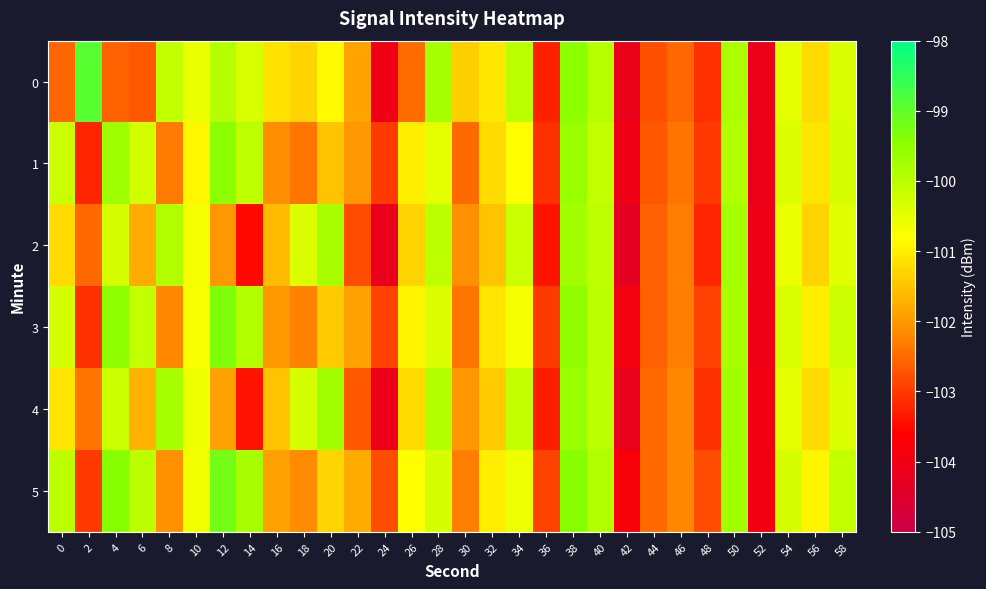

Reading left to right, list all the values displayed in this chart.

0: 0=-102.5	2=-98.9	4=-102.6	6=-102.7	8=-100.1	10=-100.6	12=-99.9	14=-100.3	16=-101.1	18=-101.3	20=-100.9	22=-101.9	24=-104.0	26=-102.5	28=-99.8	30=-101.3	32=-101.1	34=-100.0	36=-103.3	38=-99.5	40=-100.0	42=-104.1	44=-102.8	46=-102.5	48=-103.1	50=-99.8	52=-104.1	54=-100.5	56=-101.2	58=-100.3
1: 0=-100.2	2=-103.2	4=-99.7	6=-100.3	8=-102.3	10=-100.9	12=-99.5	14=-100.0	16=-102.1	18=-102.4	20=-101.5	22=-102.0	24=-103.0	26=-101.0	28=-100.5	30=-102.5	32=-101.2	34=-100.8	36=-103.1	38=-99.6	40=-100.1	42=-104.0	44=-102.7	46=-102.4	48=-103.0	50=-99.9	52=-104.1	54=-100.4	56=-101.1	58=-100.3
2: 0=-101.2	2=-102.5	4=-100.3	6=-101.8	8=-99.9	10=-100.7	12=-102.0	14=-103.5	16=-101.6	18=-100.4	20=-99.8	22=-102.8	24=-104.2	26=-101.3	28=-100.0	30=-102.1	32=-101.5	34=-100.2	36=-103.4	38=-99.7	40=-100.0	42=-104.3	44=-102.6	46=-102.3	48=-103.2	50=-99.8	52=-104.0	54=-100.5	56=-101.3	58=-100.5
3: 0=-100.3	2=-103.1	4=-99.5	6=-100.1	8=-102.2	10=-100.8	12=-99.3	14=-99.9	16=-102.0	18=-102.2	20=-101.4	22=-101.9	24=-102.9	26=-100.9	28=-100.4	30=-102.4	32=-101.1	34=-100.7	36=-103.0	38=-99.5	40=-100.0	42=-103.9	44=-102.6	46=-102.3	48=-102.9	50=-99.8	52=-104.0	54=-100.3	56=-101.0	58=-100.2
4: 0=-101.1	2=-102.4	4=-100.2	6=-101.7	8=-99.8	10=-100.6	12=-101.9	14=-103.4	16=-101.5	18=-100.3	20=-99.7	22=-102.7	24=-104.1	26=-101.2	28=-99.9	30=-102.0	32=-101.4	34=-100.1	36=-103.3	38=-99.6	40=-100.0	42=-104.2	44=-102.5	46=-102.2	48=-103.1	50=-99.7	52=-104.0	54=-100.5	56=-101.2	58=-100.4
5: 0=-100.0	2=-103.0	4=-99.4	6=-100.0	8=-102.1	10=-100.7	12=-99.2	14=-99.8	16=-101.9	18=-102.2	20=-101.3	22=-101.8	24=-102.8	26=-100.8	28=-100.3	30=-102.3	32=-101.0	34=-100.6	36=-102.9	38=-99.4	40=-99.9	42=-103.8	44=-102.5	46=-102.2	48=-102.8	50=-99.7	52=-104.0	54=-100.3	56=-100.9	58=-100.1